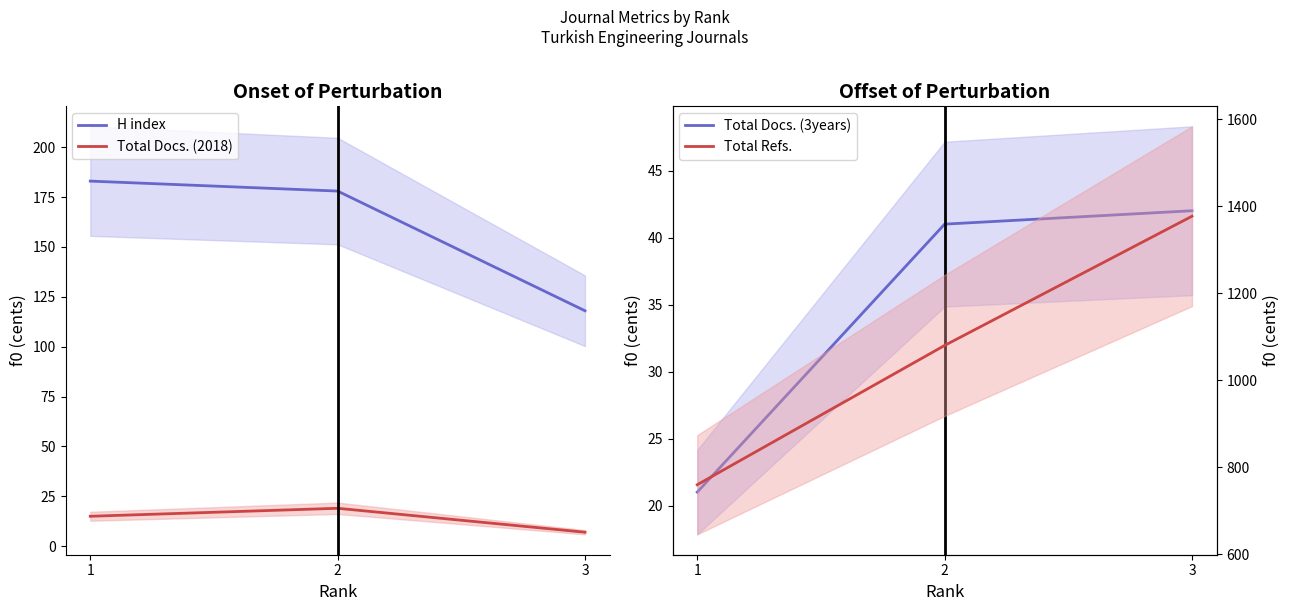

Which category has the highest value in the Total Refs. series?

3